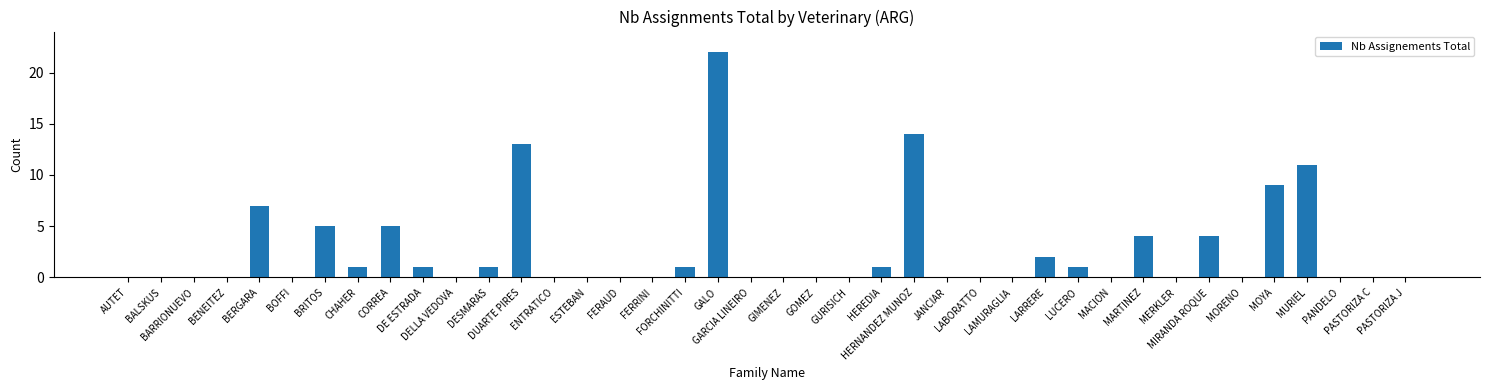

What is the change in value from DUARTE PIRES to PASTORIZA C?

-13